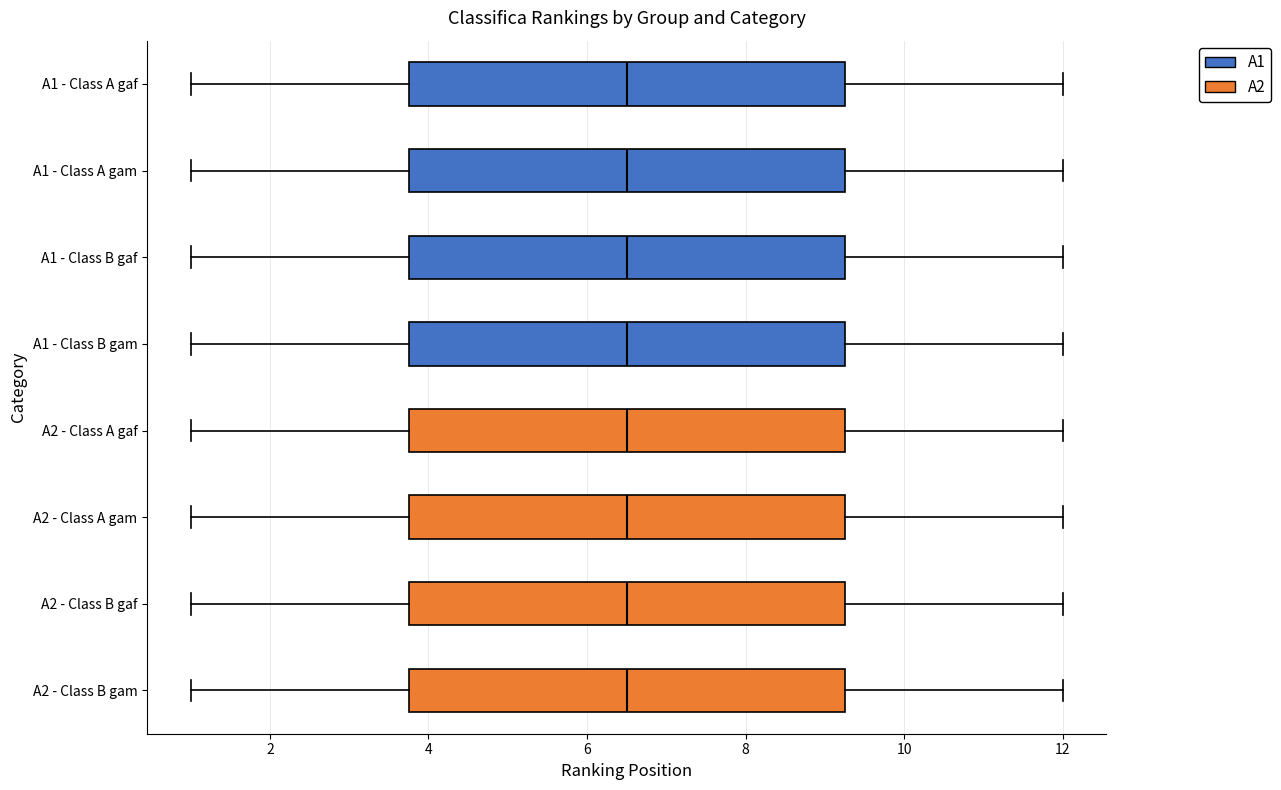

Reading bottom to top, read every box against the x-axis: the position of its median line, the range the box covers, and the ends of its whiskers. The values are not printed on the chart, so give them approximately, as read against the axis.

A2 - Class B gam: median 6.6, box 3.8 to 9.2, whiskers 1.0 to 12.0
A2 - Class B gaf: median 6.6, box 3.8 to 9.2, whiskers 1.0 to 12.0
A2 - Class A gam: median 6.6, box 3.8 to 9.2, whiskers 1.0 to 12.0
A2 - Class A gaf: median 6.6, box 3.8 to 9.2, whiskers 1.0 to 12.0
A1 - Class B gam: median 6.6, box 3.8 to 9.2, whiskers 1.0 to 12.0
A1 - Class B gaf: median 6.6, box 3.8 to 9.2, whiskers 1.0 to 12.0
A1 - Class A gam: median 6.6, box 3.8 to 9.2, whiskers 1.0 to 12.0
A1 - Class A gaf: median 6.6, box 3.8 to 9.2, whiskers 1.0 to 12.0